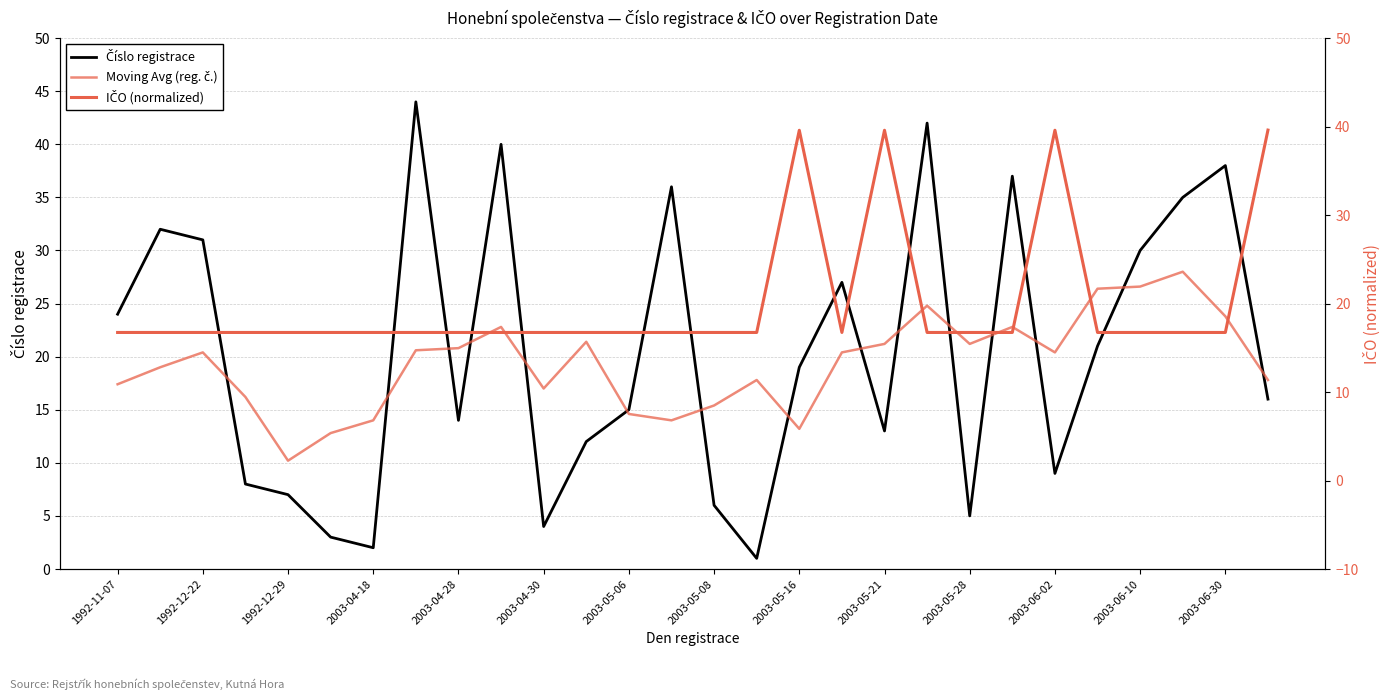

What is the sum of all Číslo registrace values?

571.0